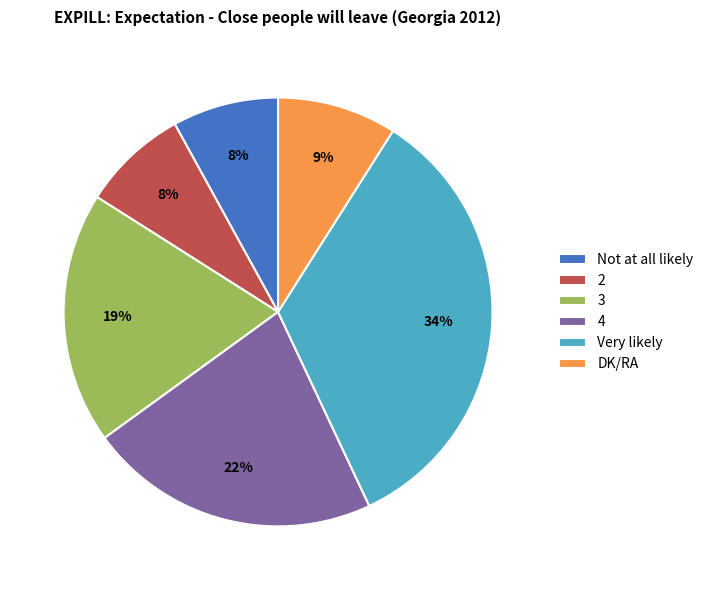

Is there any slice that represents more than half of the pie?

No